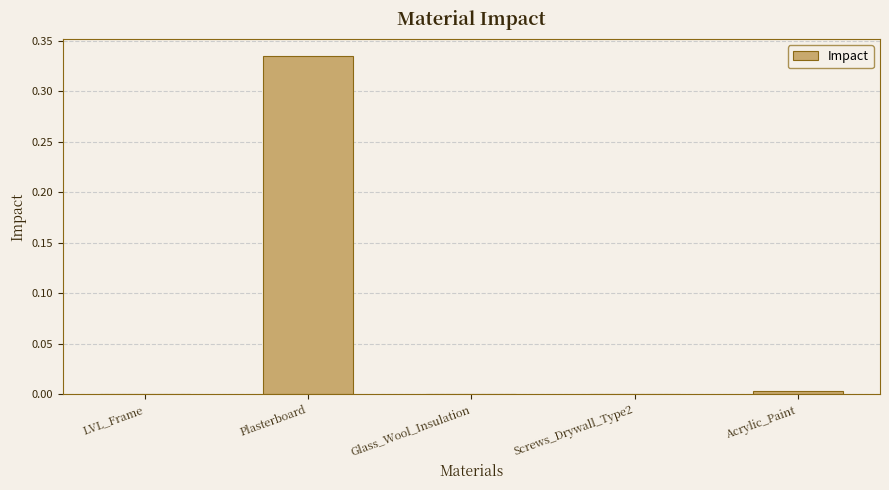

Which label corresponds to the largest value in the chart?

Plasterboard